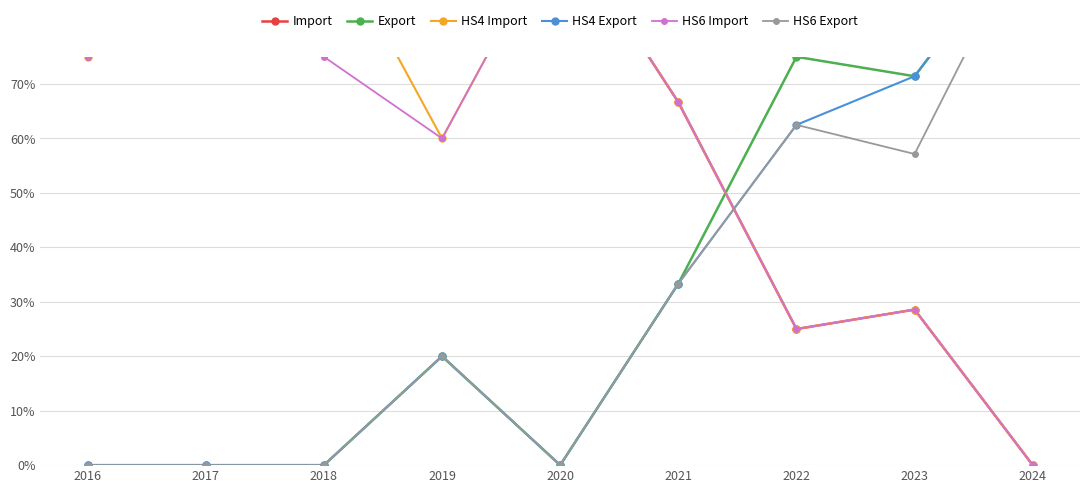

Where do HS4 Import and HS4 Export first cross each other?

2021 and 2022